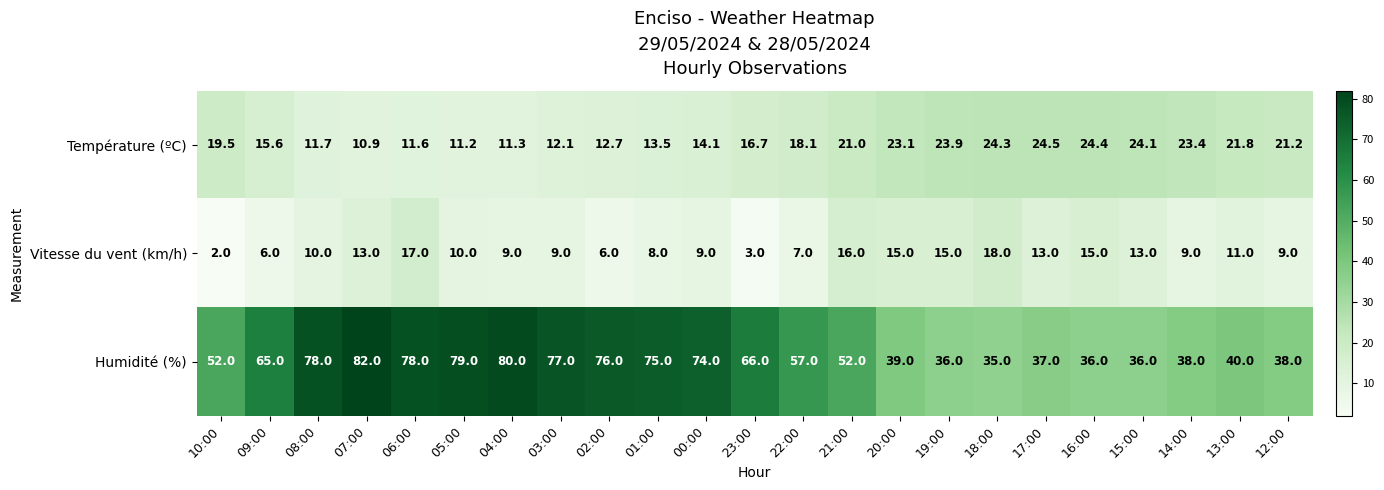

What is the spread (max minus min) of values at 03:00?

68.0